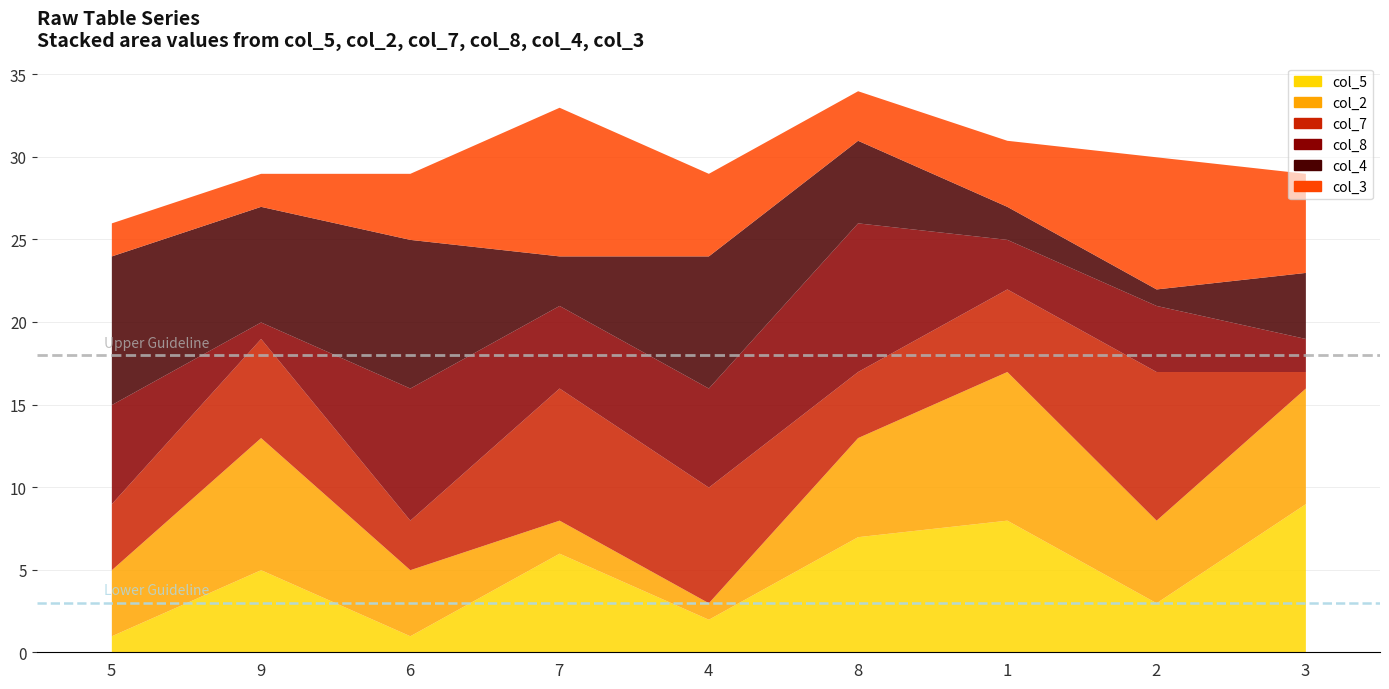

In col_8, how many points are lower than both neighbors (excluding endpoints)?

3